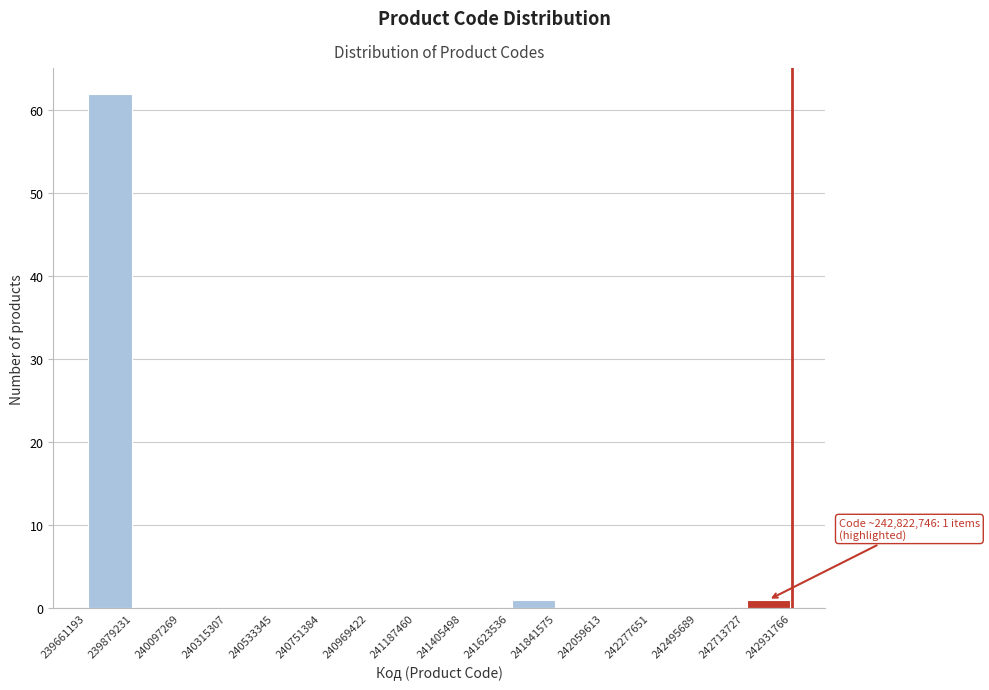

Which range on the x-axis has the tallest bar?

239661193 to 239879231